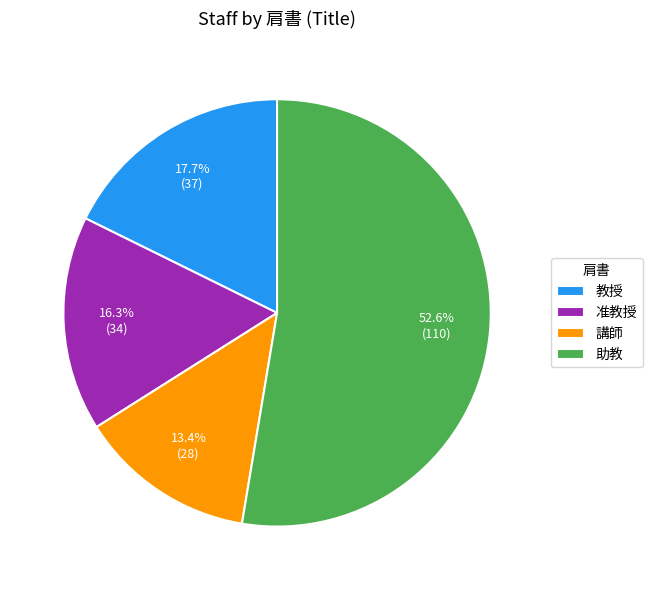

Which category has the biggest portion of the pie?

助教